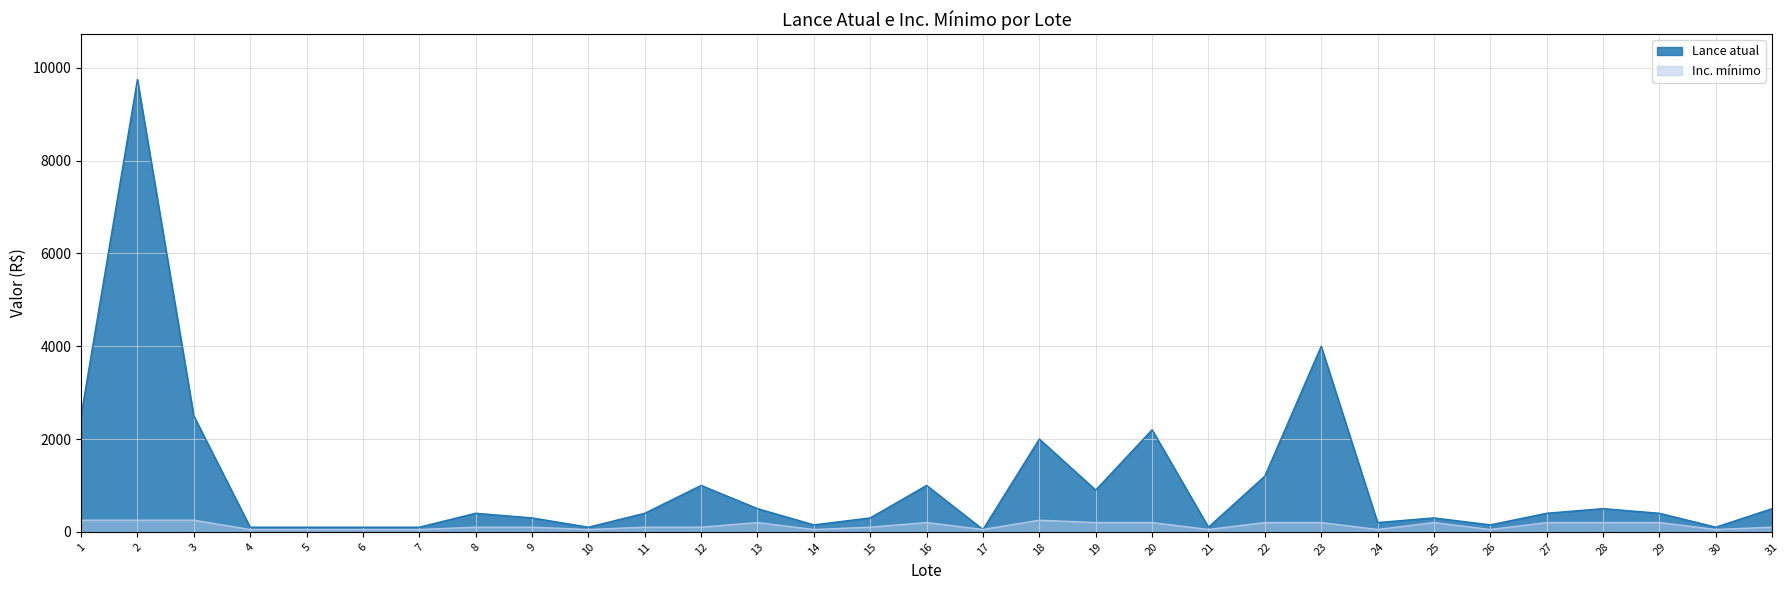

At how many categories does at least one series exceed 7718?

1